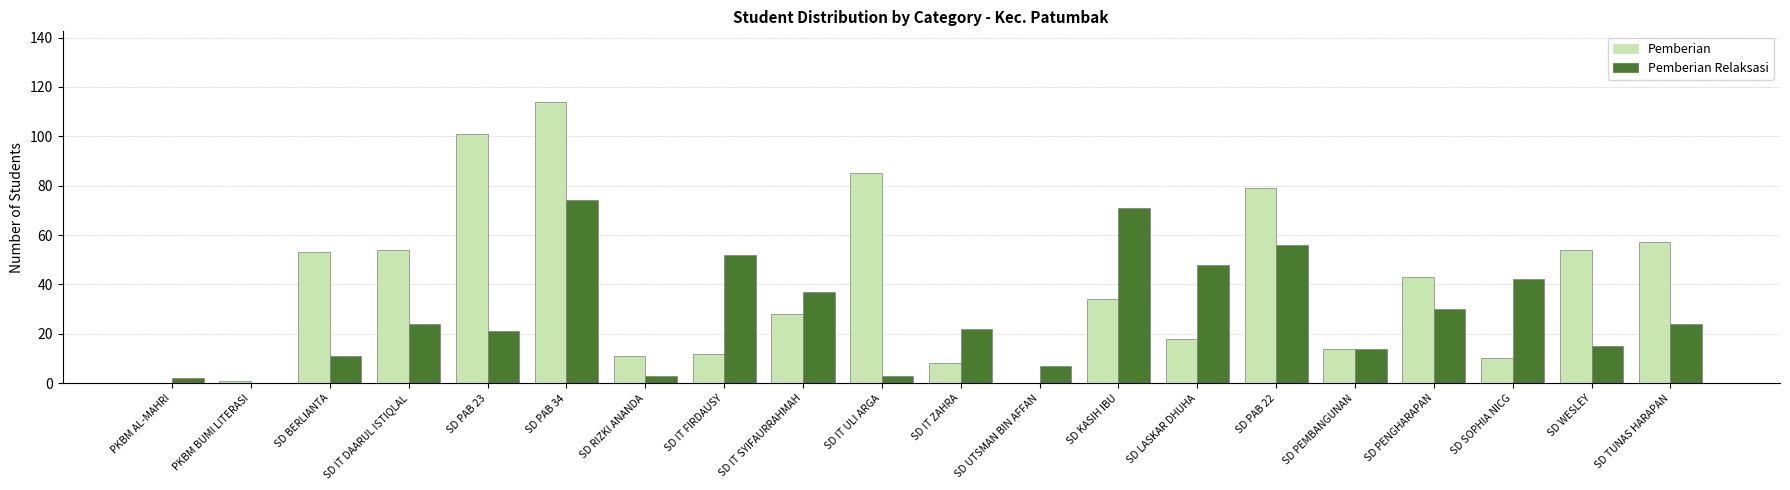

What are all the series names shown in the legend?

Pemberian, Pemberian Relaksasi